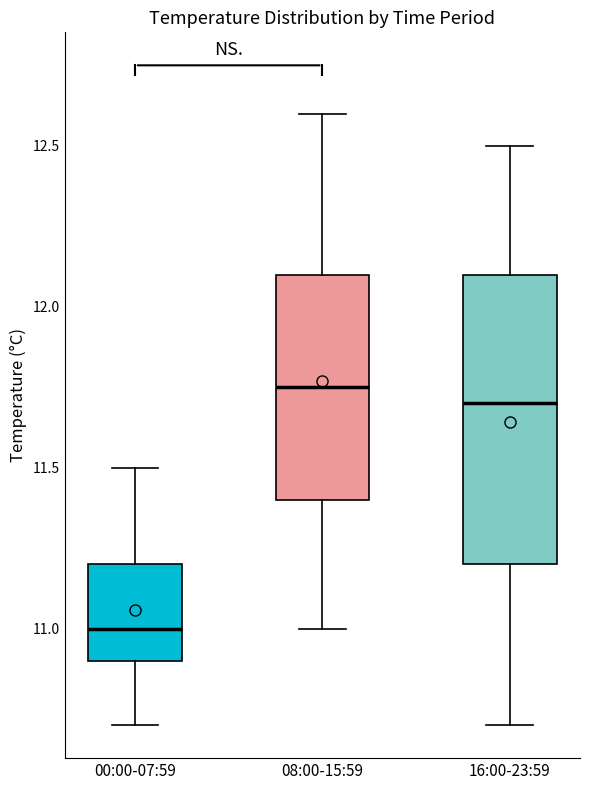

Where is the lower edge of the box for 00:00-07:59 on the y-axis? The values are not printed on the chart, so give them approximately, as read against the axis.

10.90